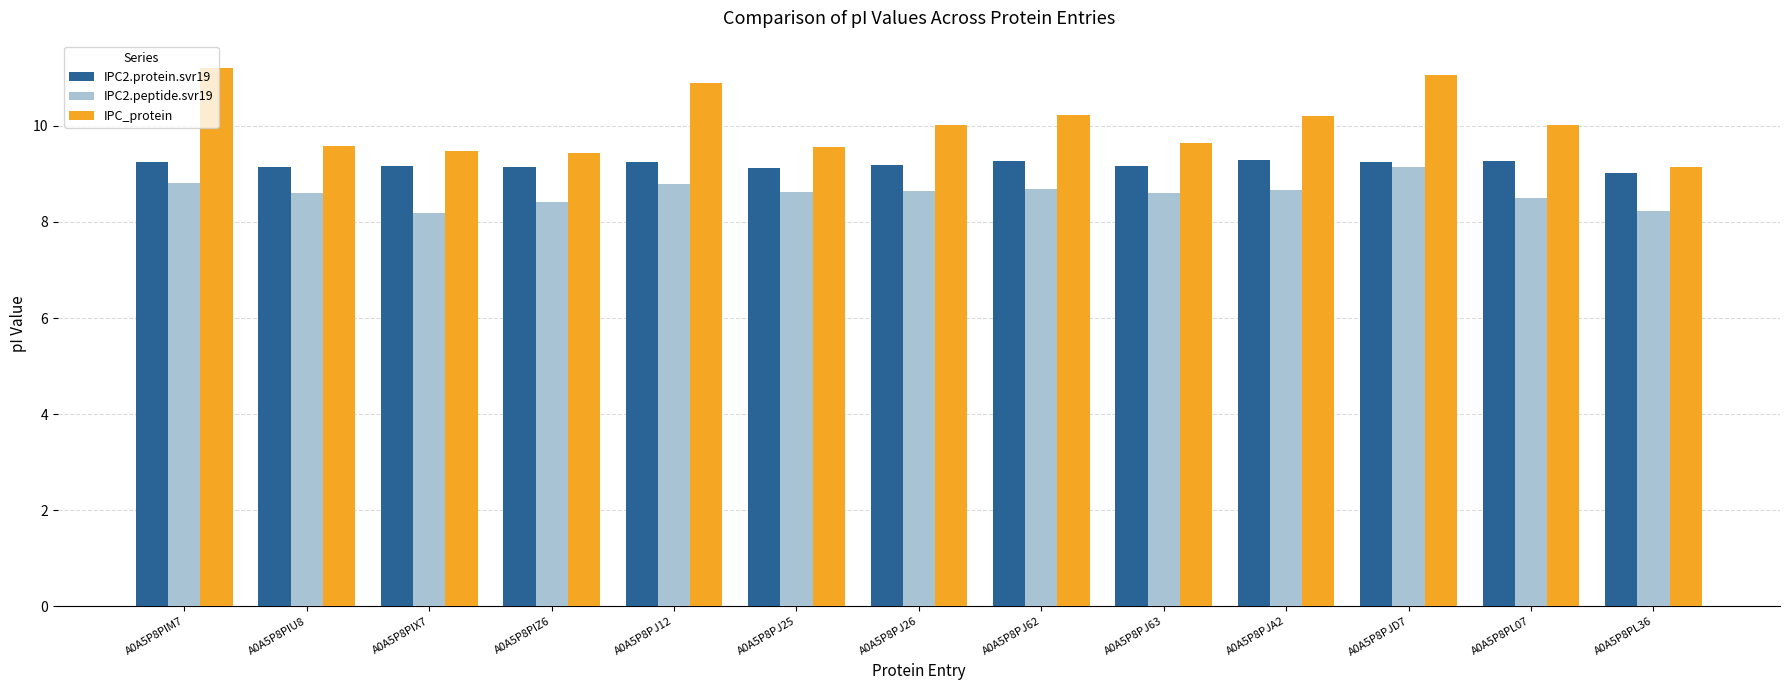

Does the chart contain stacked bars?

No